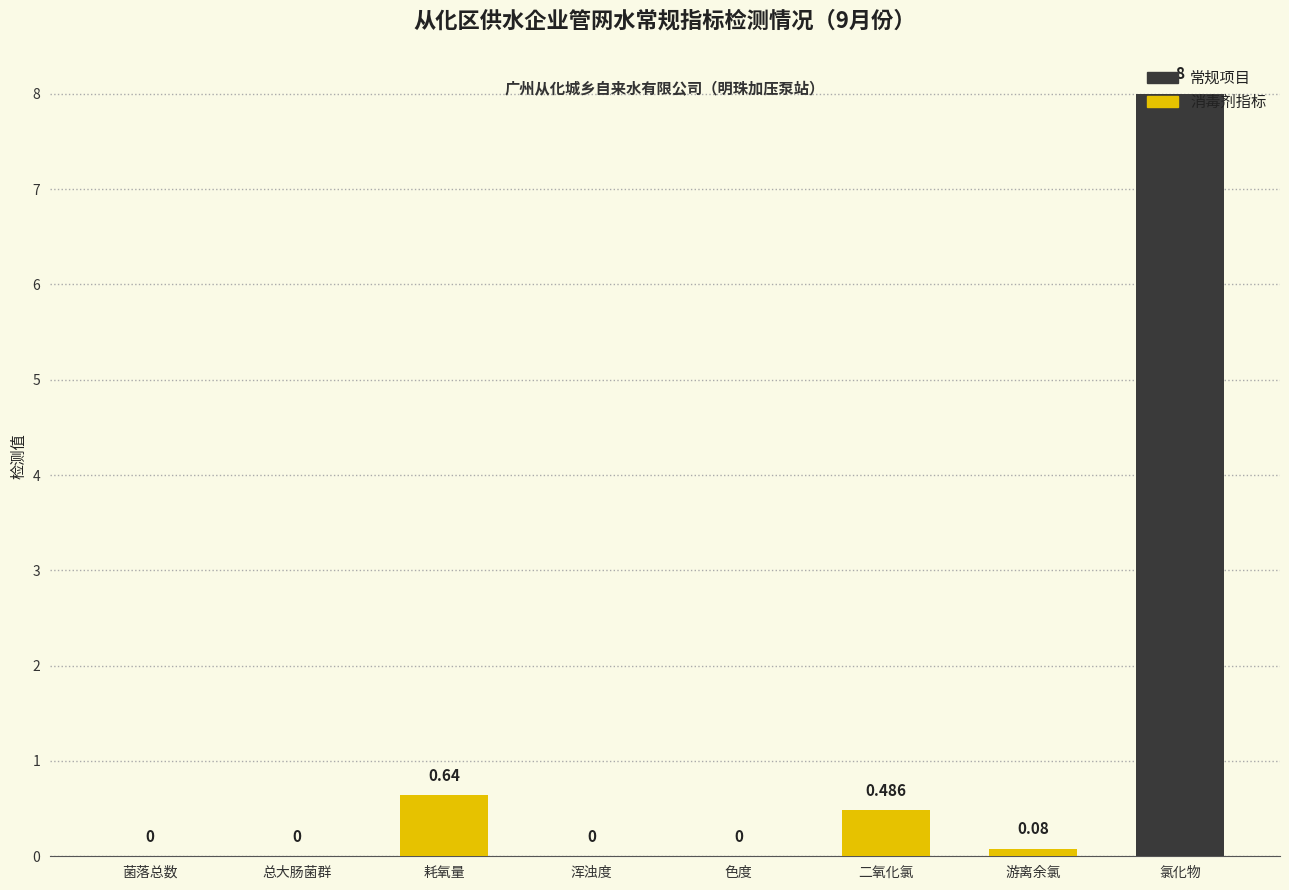

True or false: the data shows 0.0 at 色度.

True